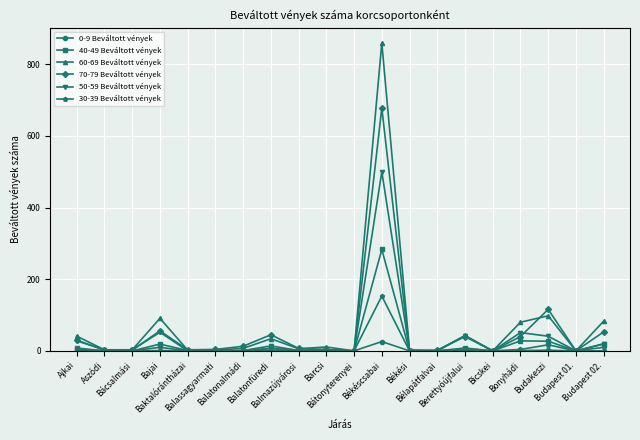

How many values in the 0-9 Beváltott vények series exceed 0?

7